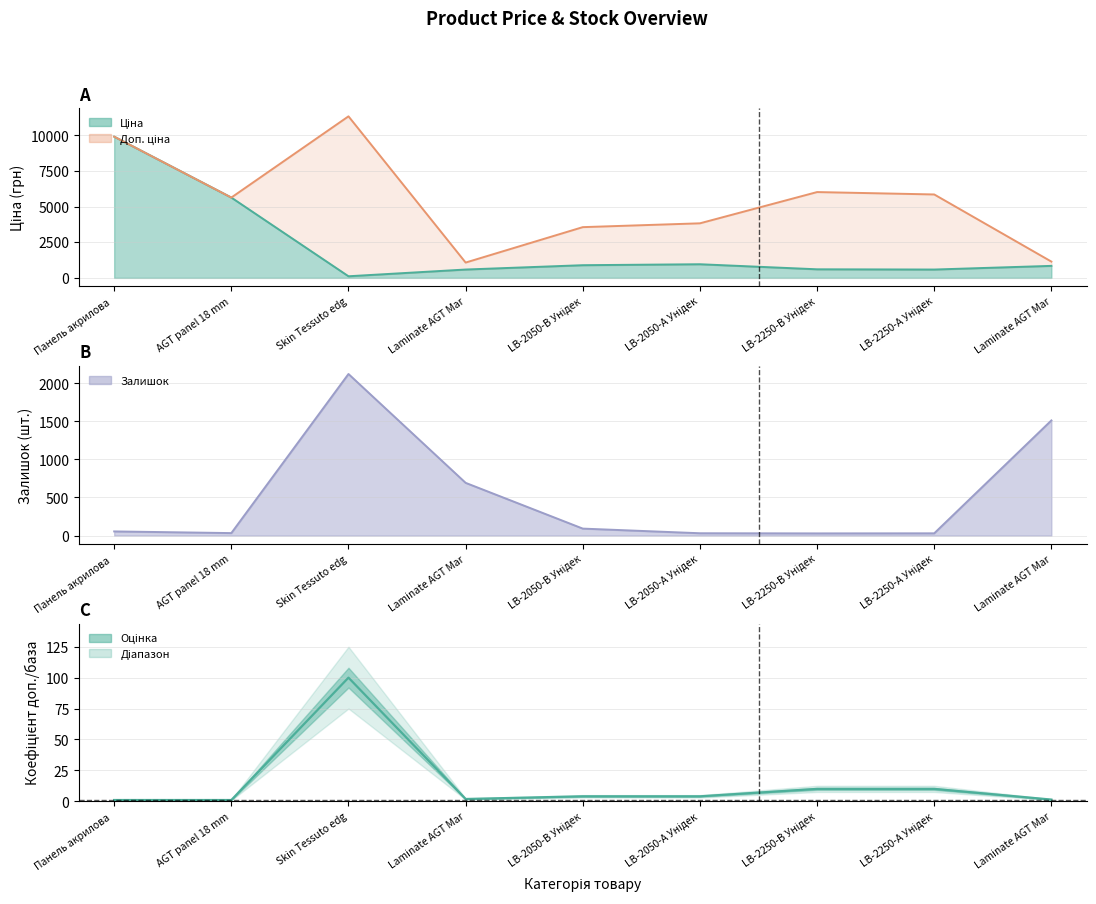

Between Skin Tessuto edg and Laminate AGT Mar, which is larger?

Skin Tessuto edg